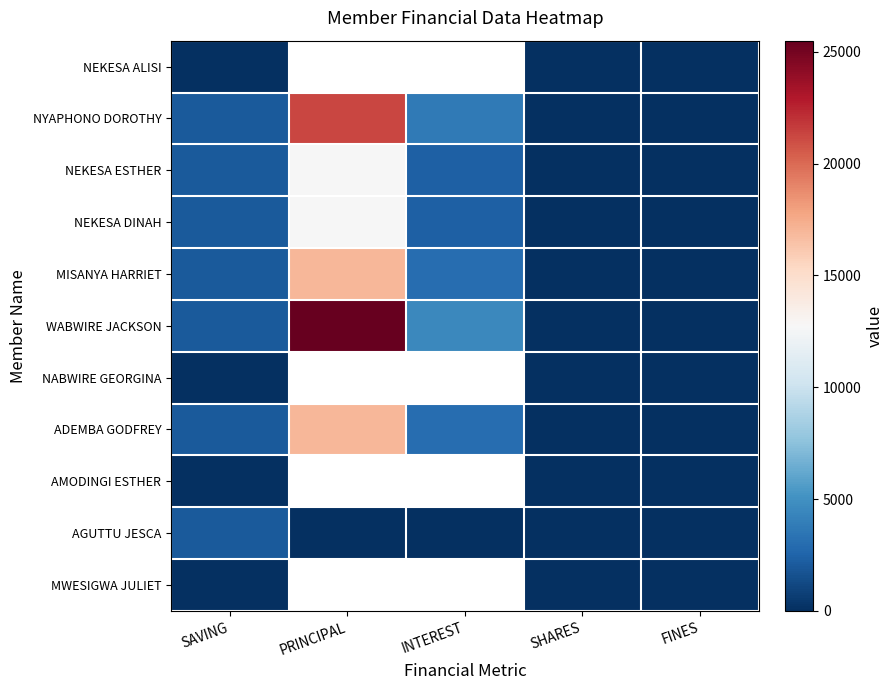

Which has a higher value, SHARES or INTEREST?

INTEREST